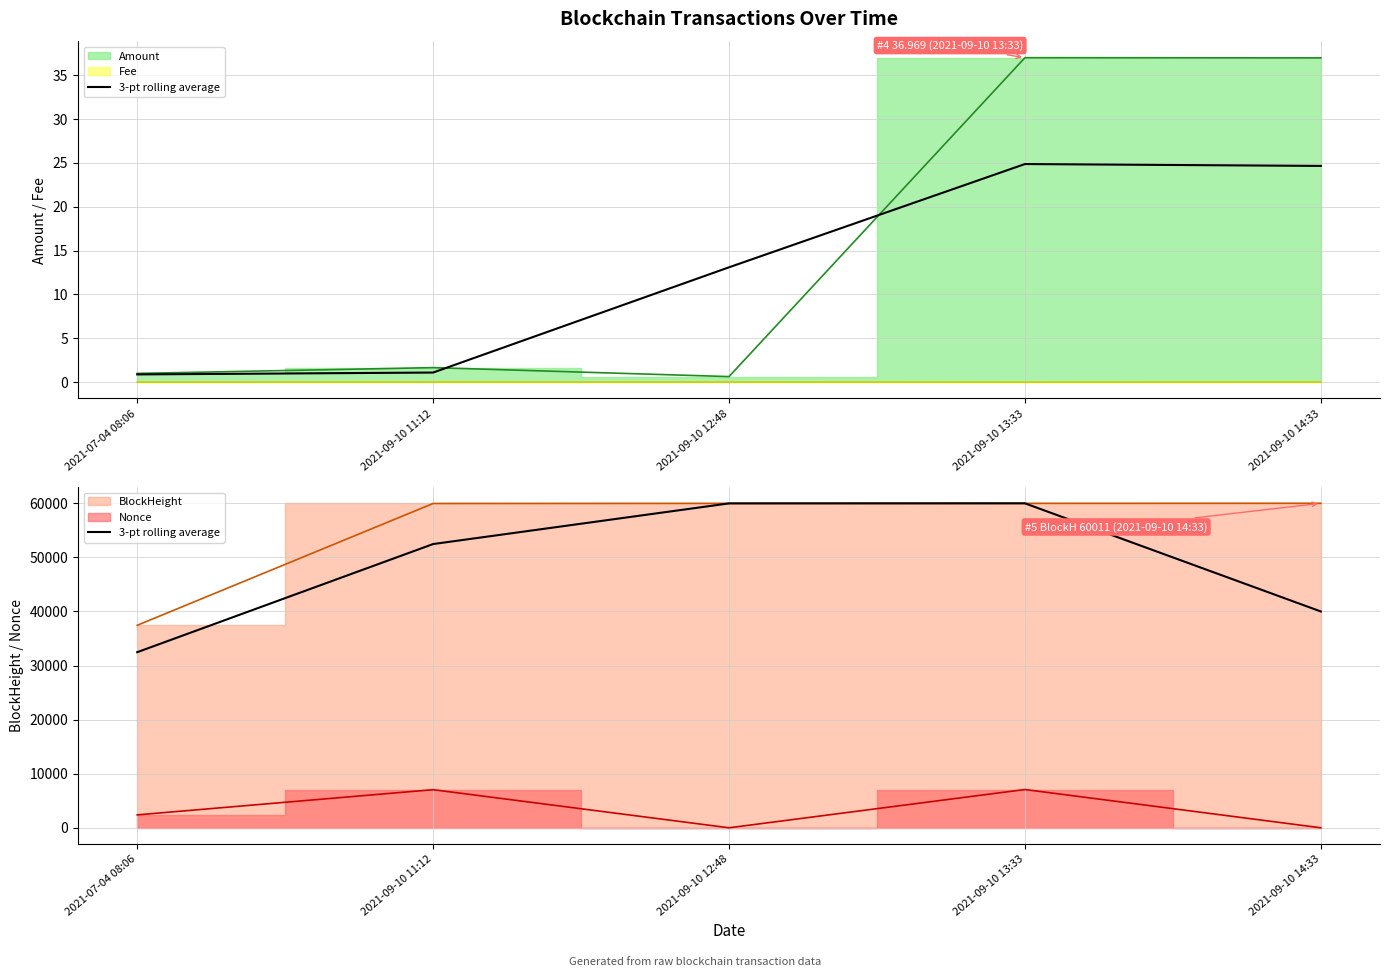

Reading right to left, transcribe all the data shown in this chart.

40004.0	60002.3	59990.0	52472.0	32473.7